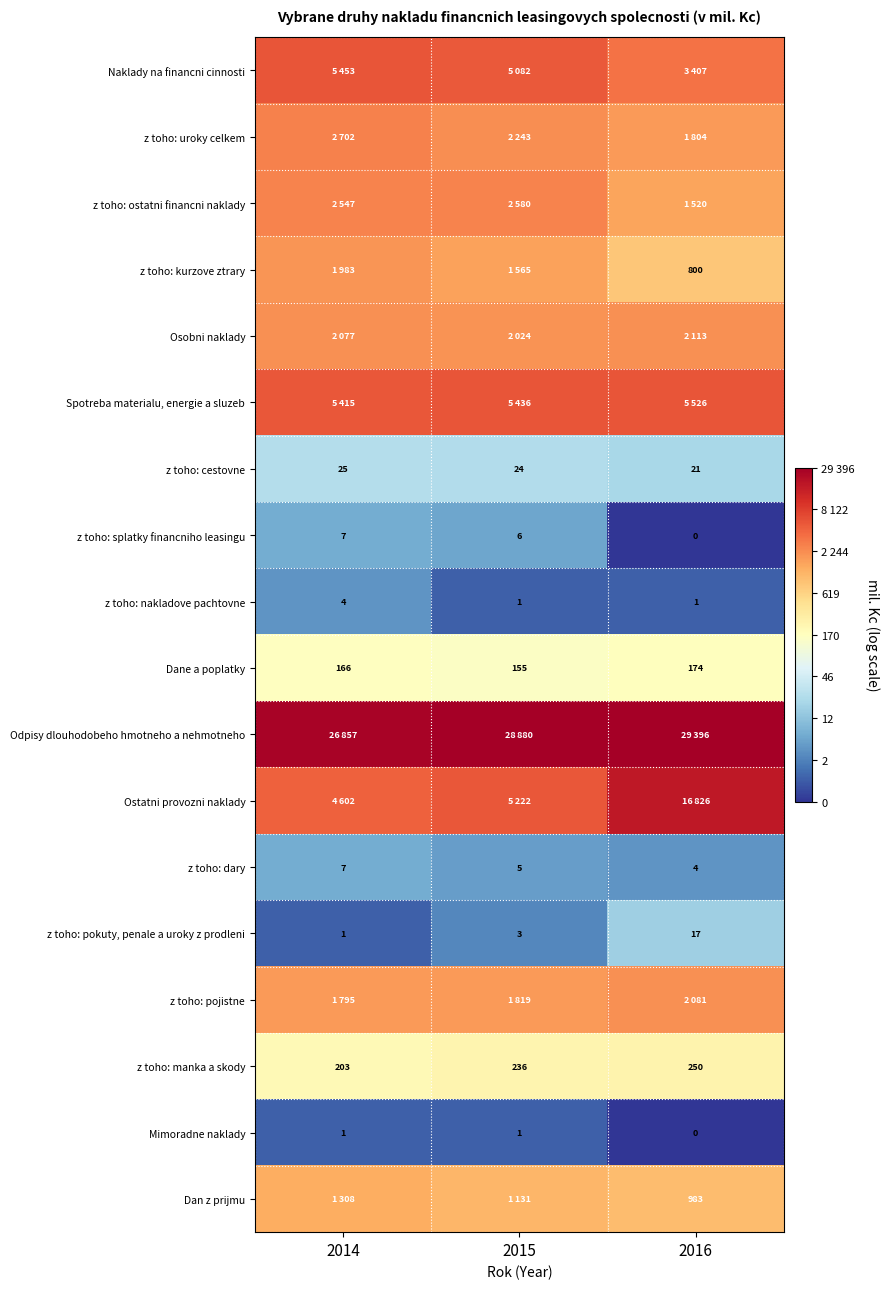

Count the number of categories in the chart.

3